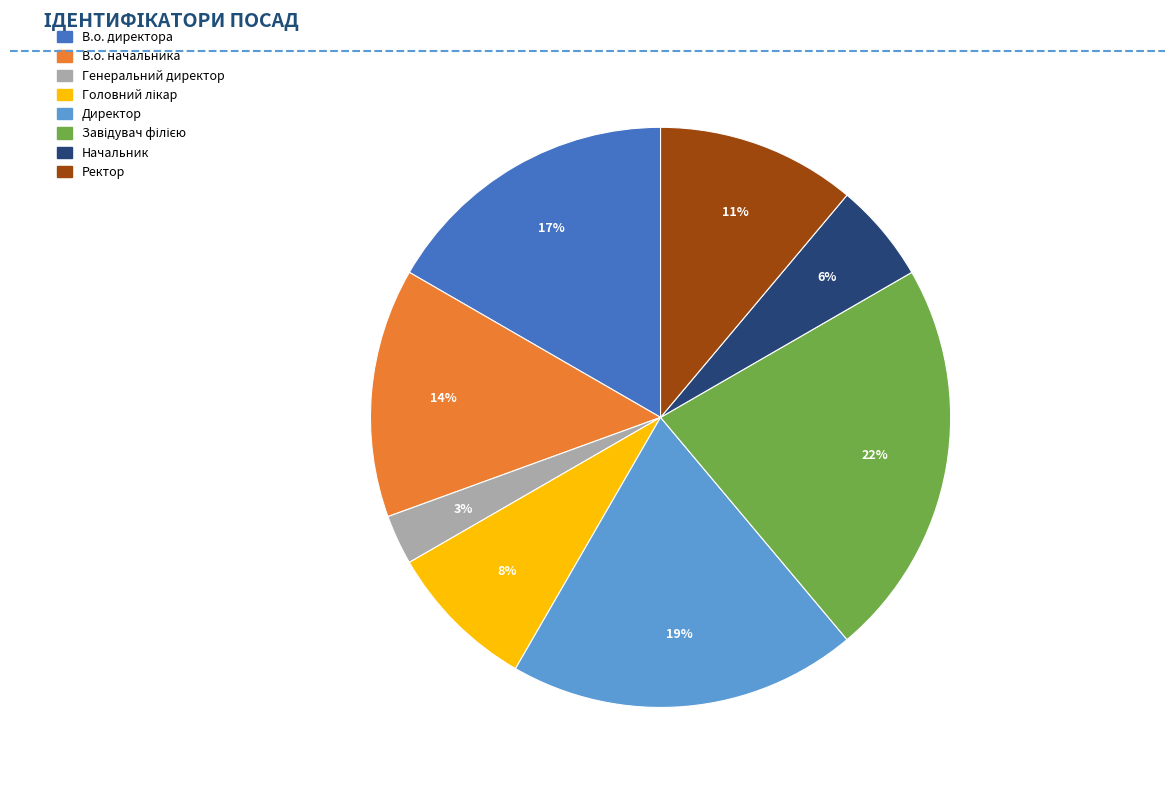

Which category has the smallest portion of the pie?

Генеральний директор